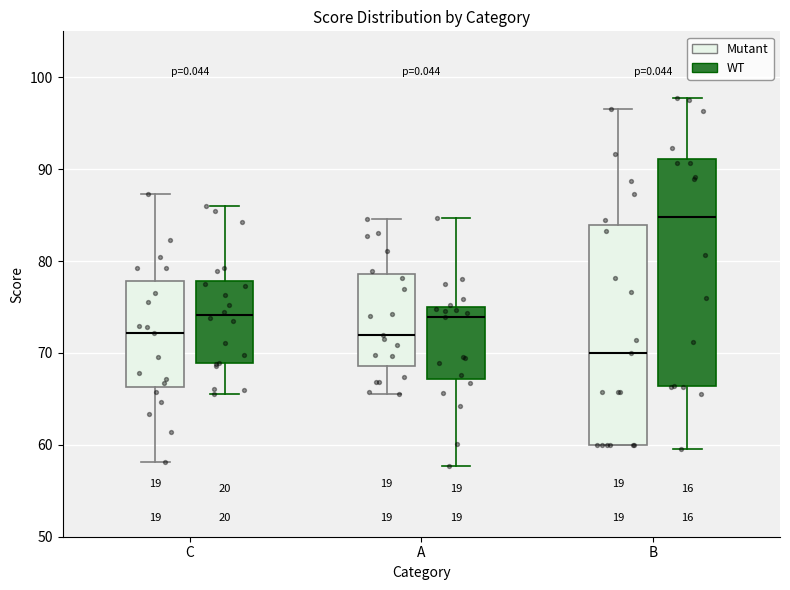

Where does the lower whisker of the box for A (WT) end on the y-axis? The values are not printed on the chart, so give them approximately, as read against the axis.

58